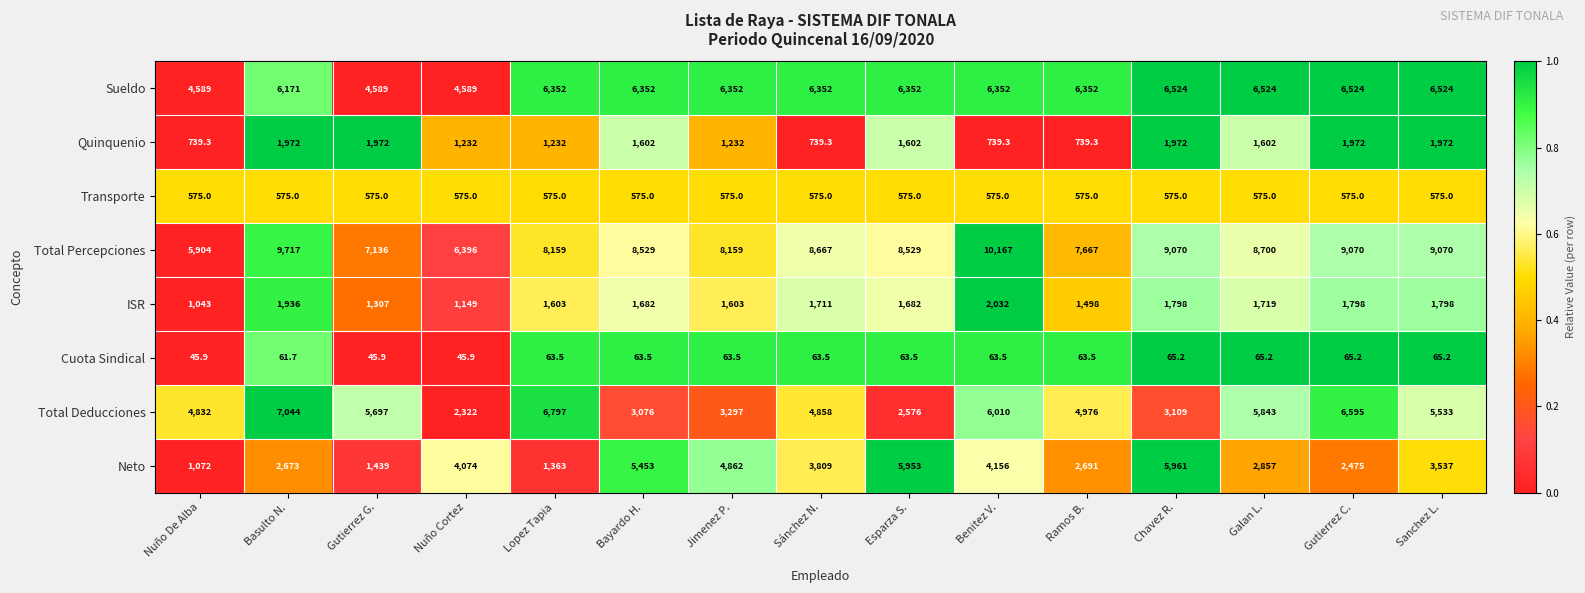

Between Jimenez P. and Sánchez N., which series saw the biggest shift?

Total Deducciones